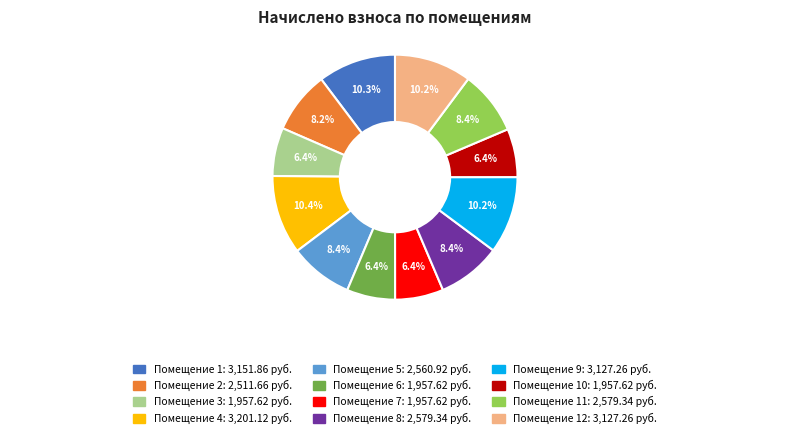

How many segments does this pie chart have?

12